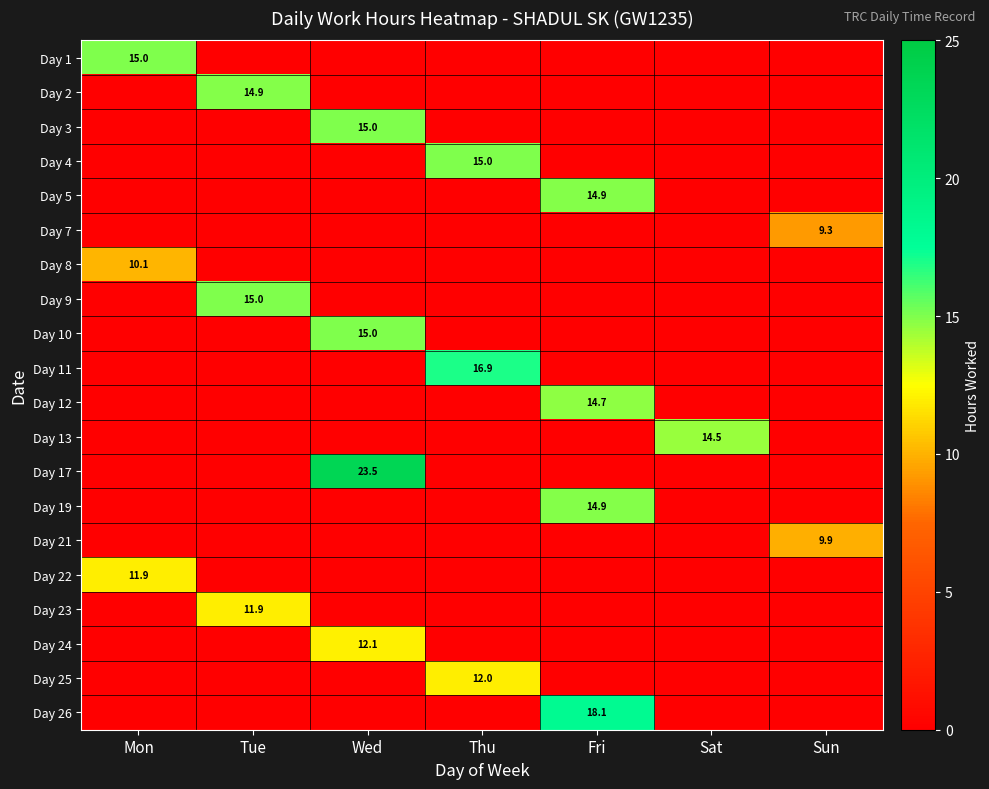

The Day 13 series shows 25.0 at Sat. True or false?

False